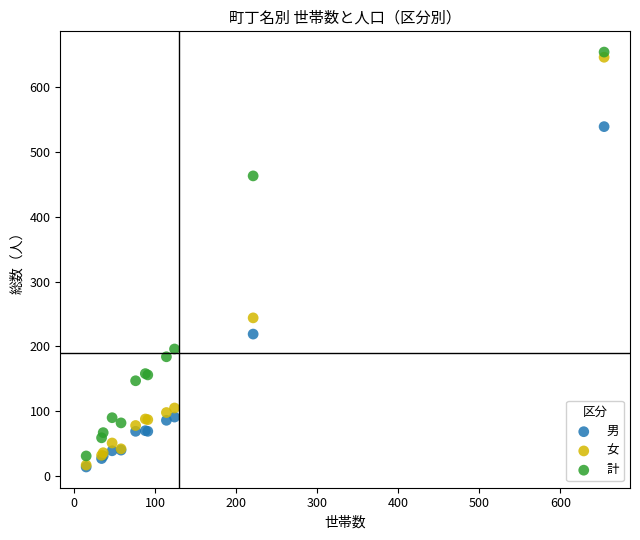

Across all series, what Y value is closest to 334?

244